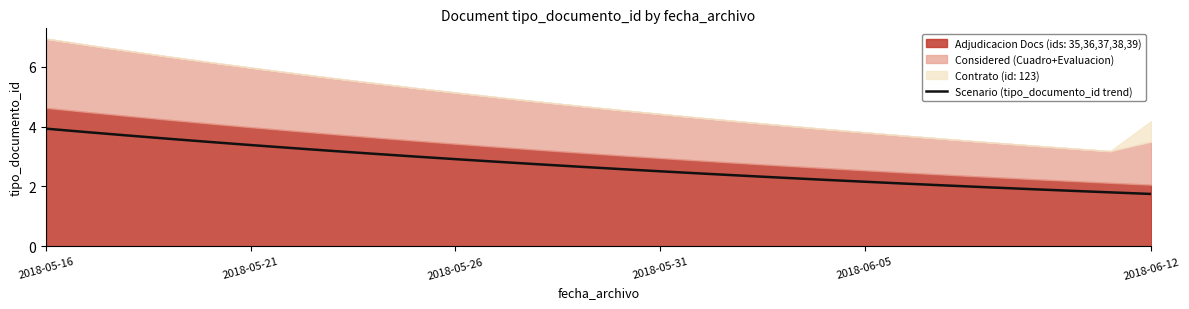

What is the difference between the maximum and second lowest values?

2.1